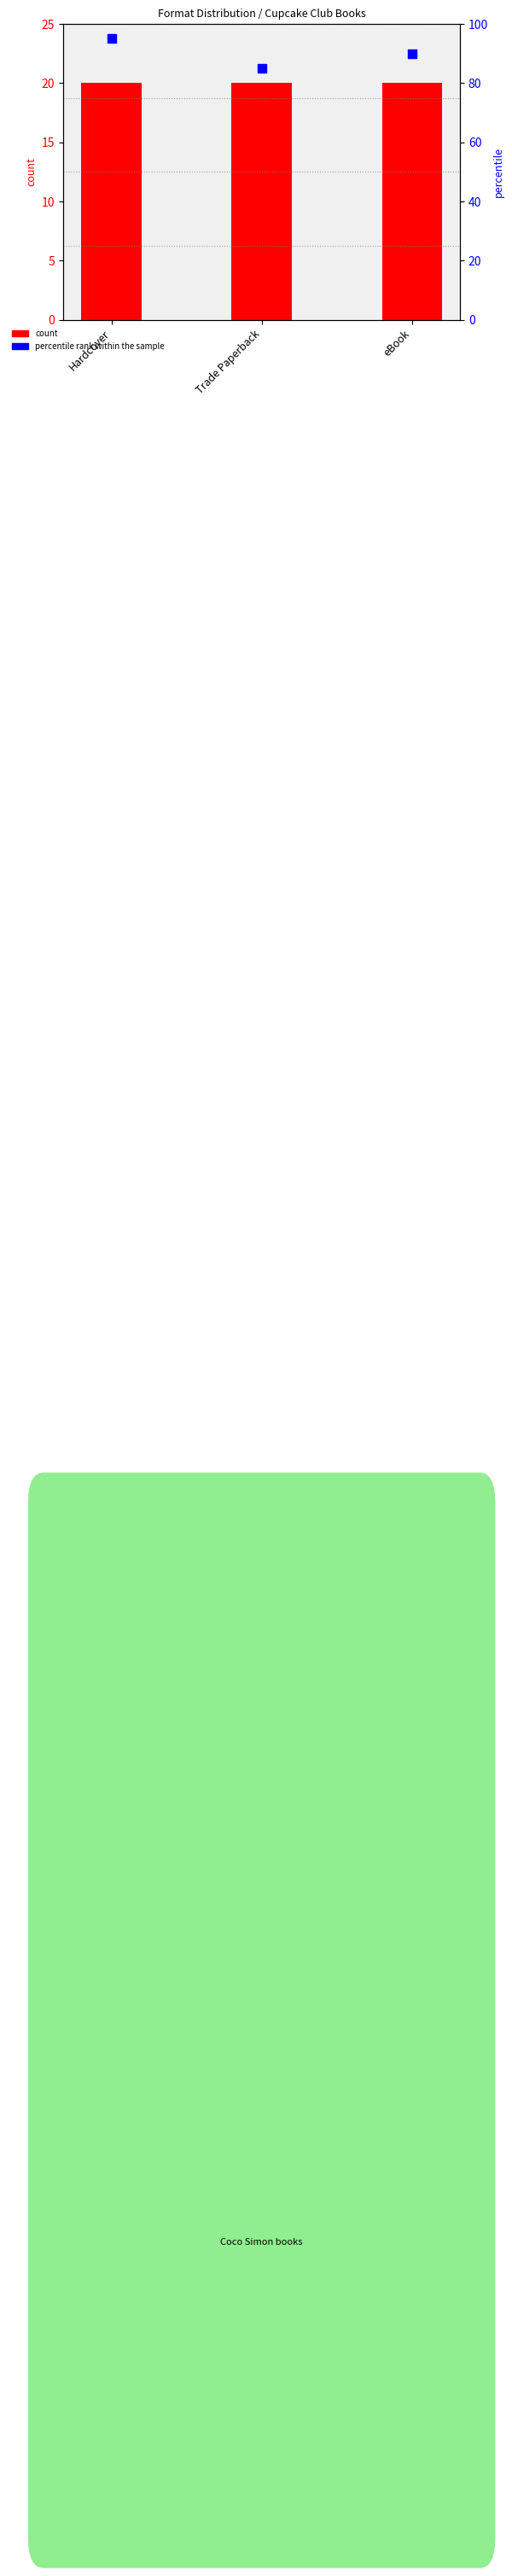

At which category is the sum across all series the highest?

Hardcover